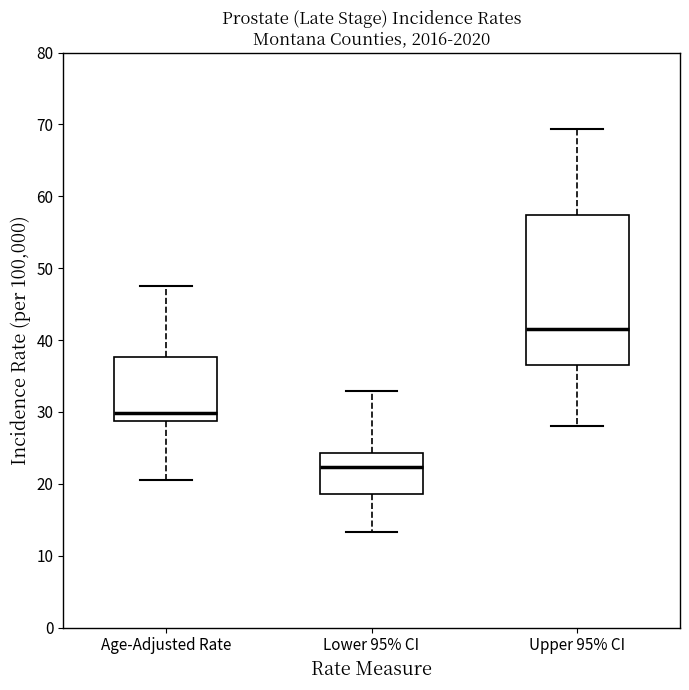

Which box has the highest median line?

Upper 95% CI